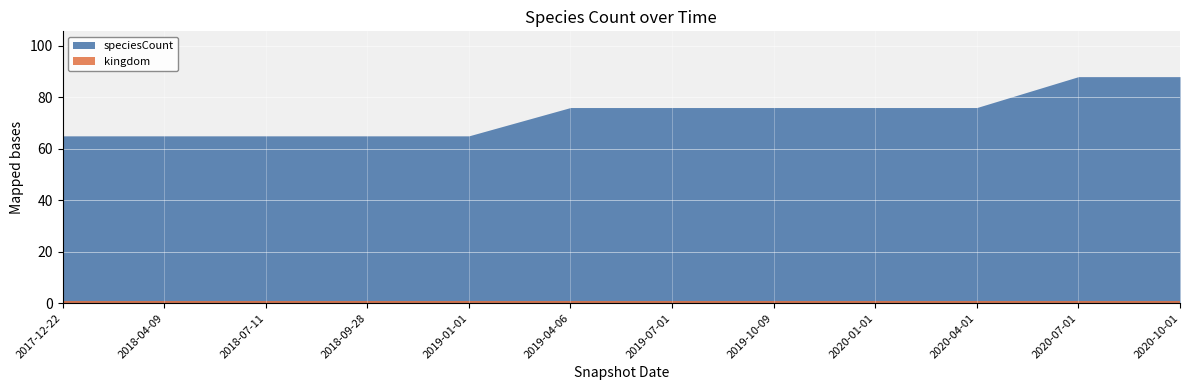

Reading left to right, transcribe all the data shown in this chart.

speciesCount: 65	65	65	65	65	76	76	76	76	76	88	88
kingdom: 1	1	1	1	1	1	1	1	1	1	1	1